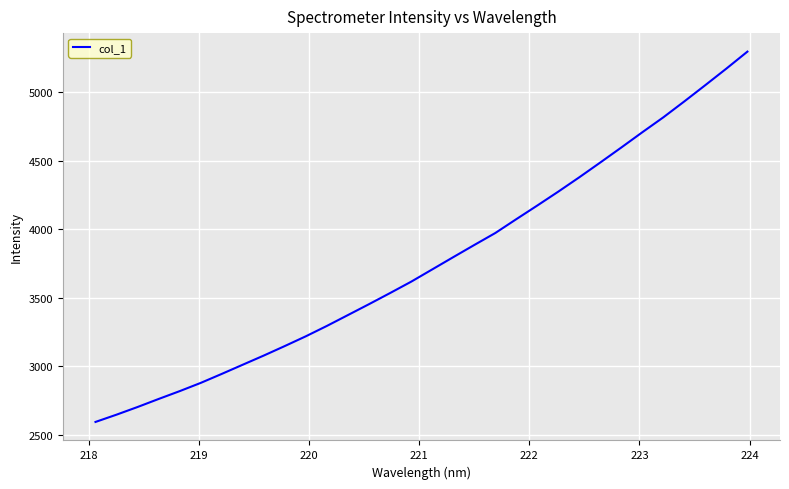

What is the greatest value displayed?

5294.7